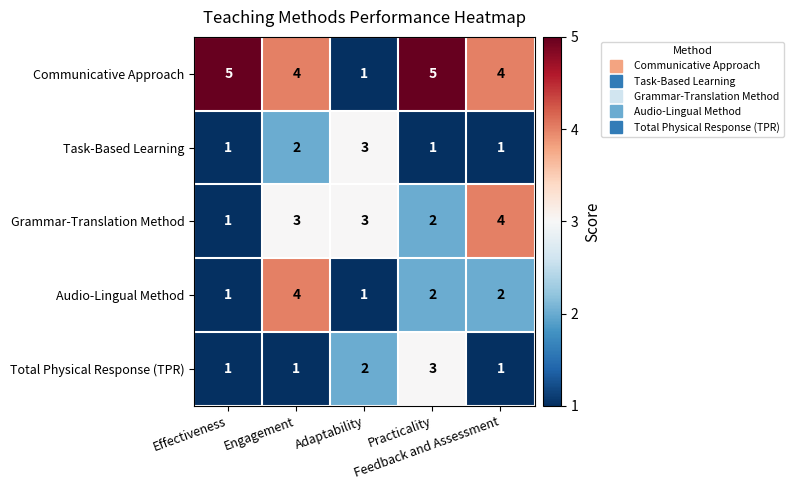

Count the Task-Based Learning values in the range 1 to 2.

4